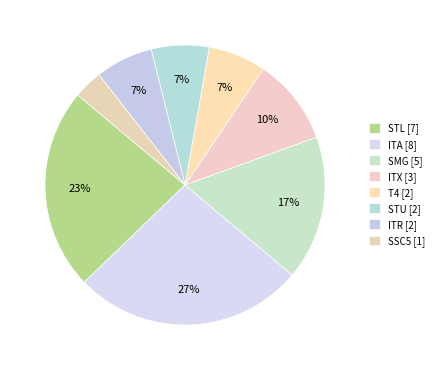

Count the number of slices in the pie.

8